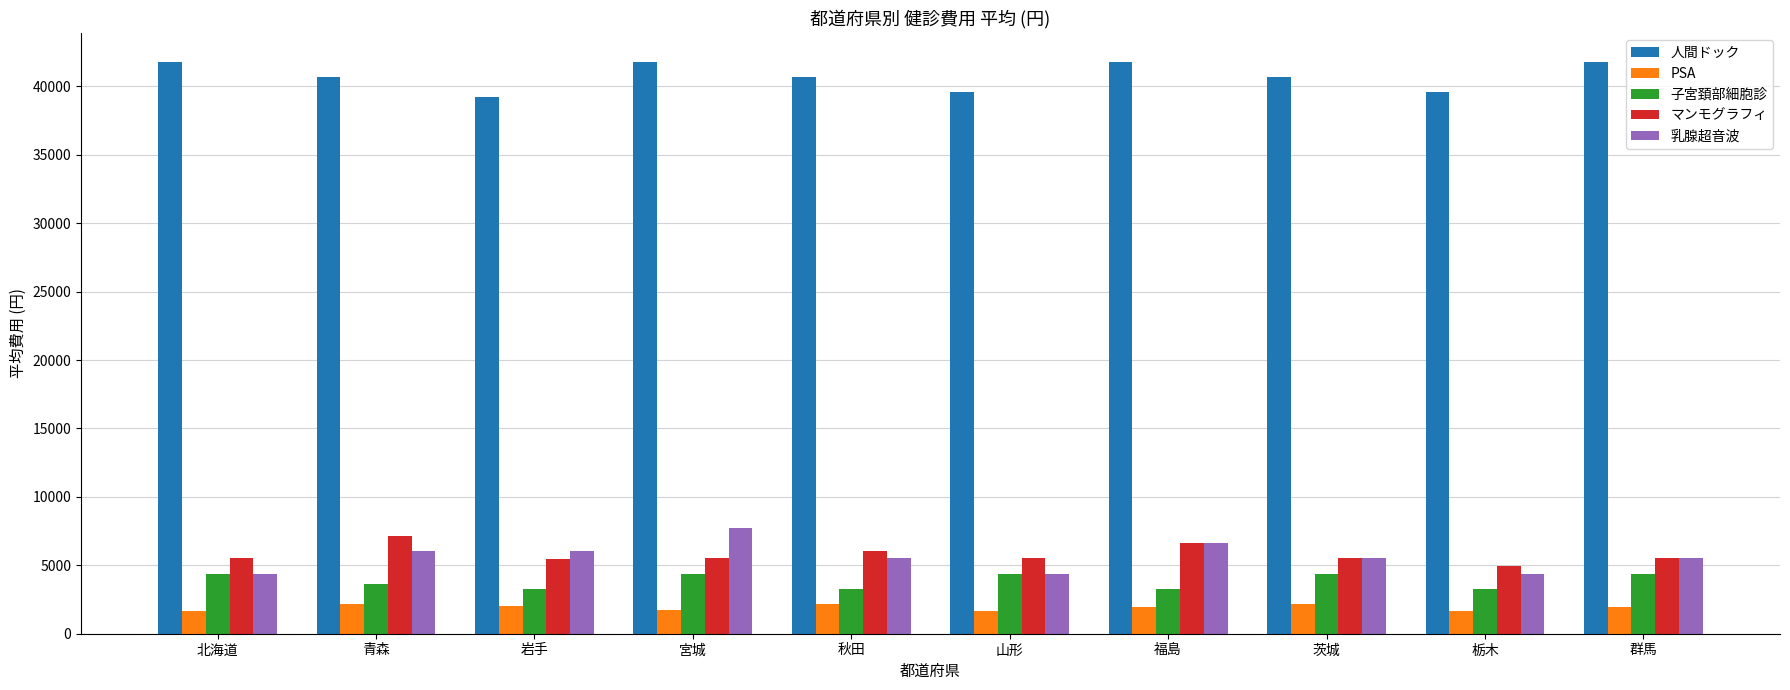

What is the label of the 3rd bar from the left?

岩手